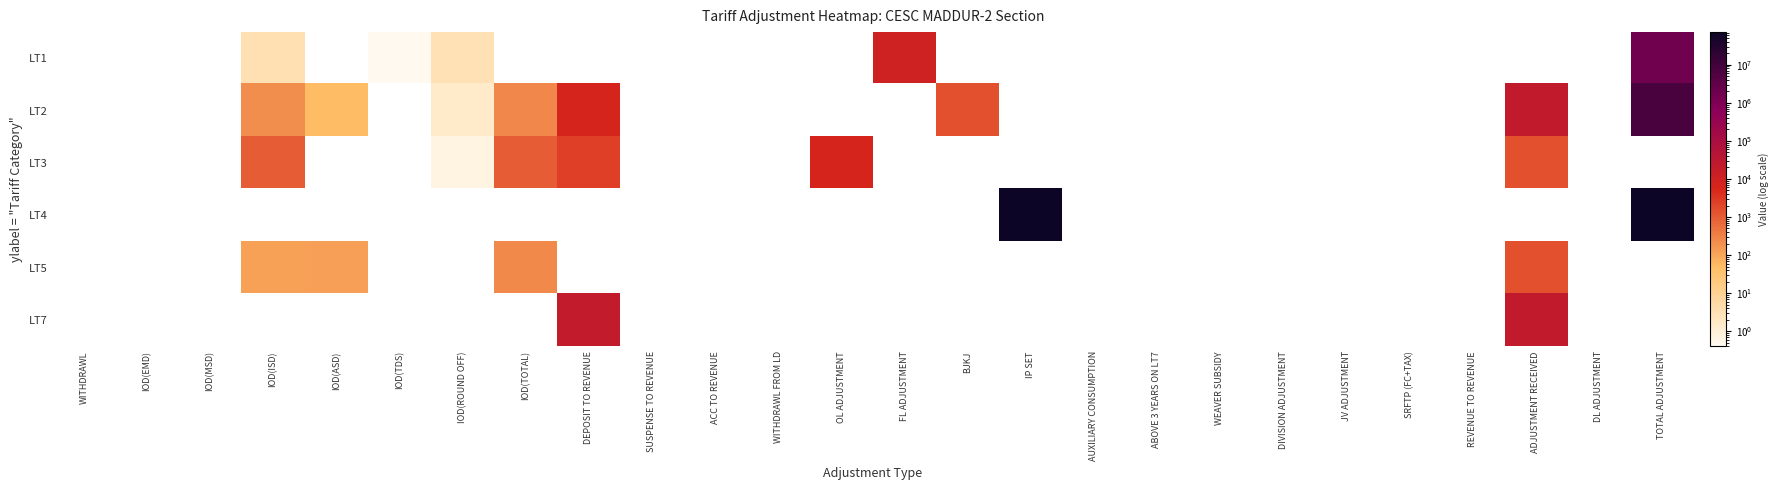

How many values in LT1 are above zero?

5